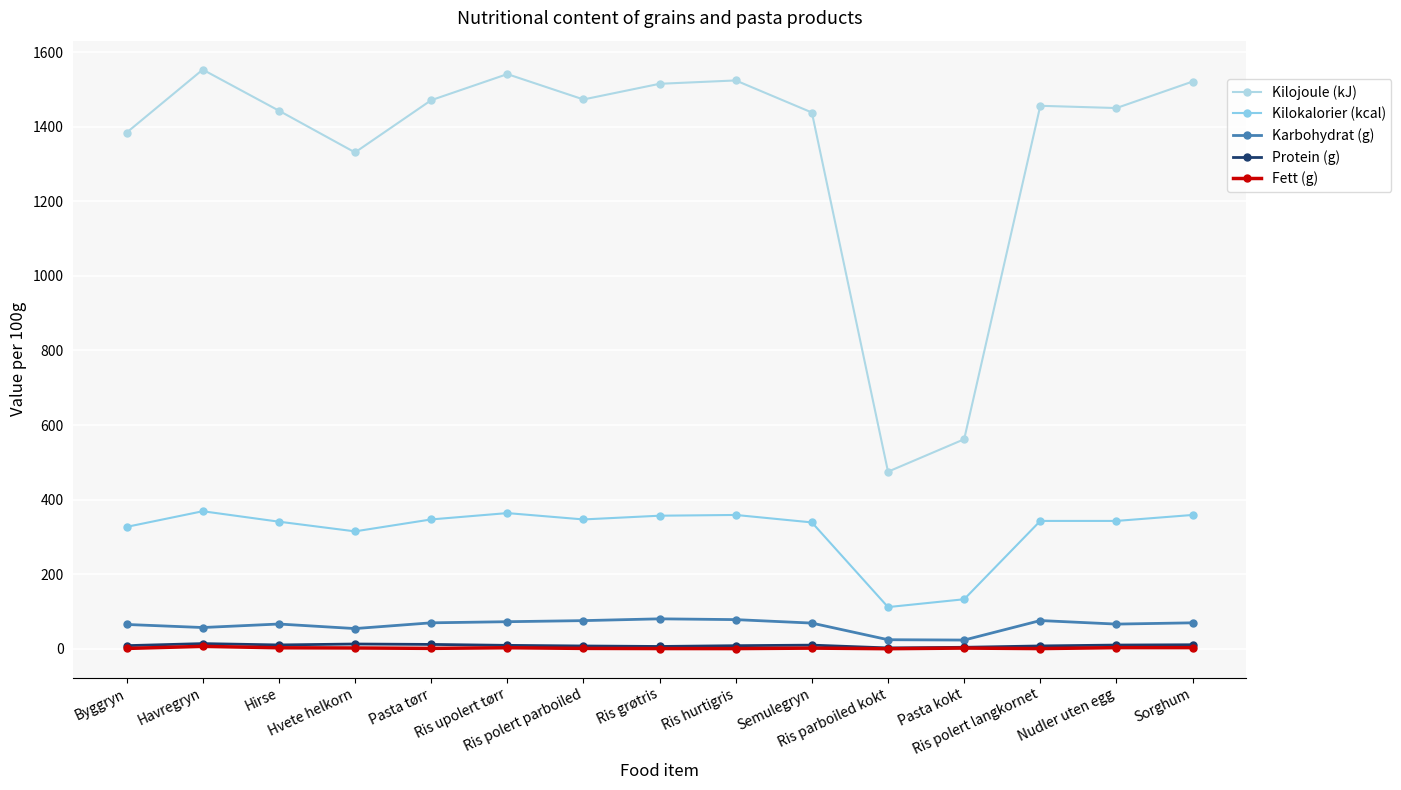

How many distinct data groups are displayed?

5